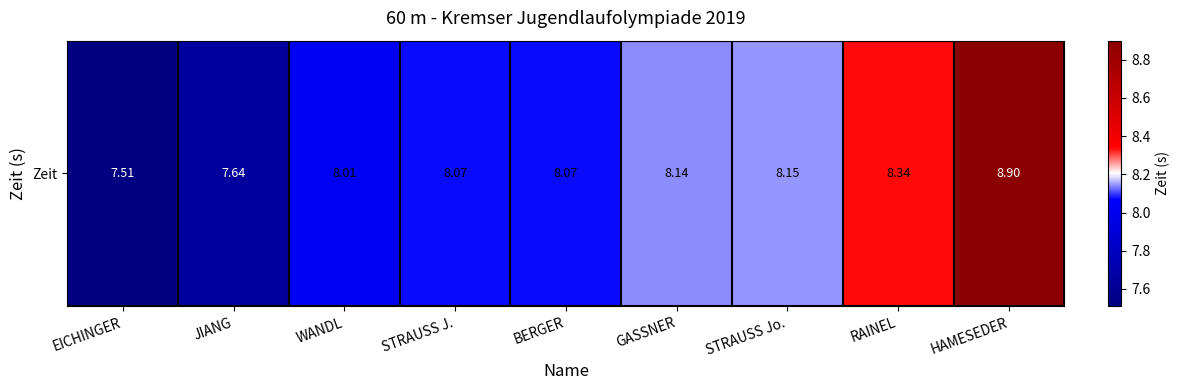

What is the sum of the values at JIANG and STRAUSS J.?

15.7